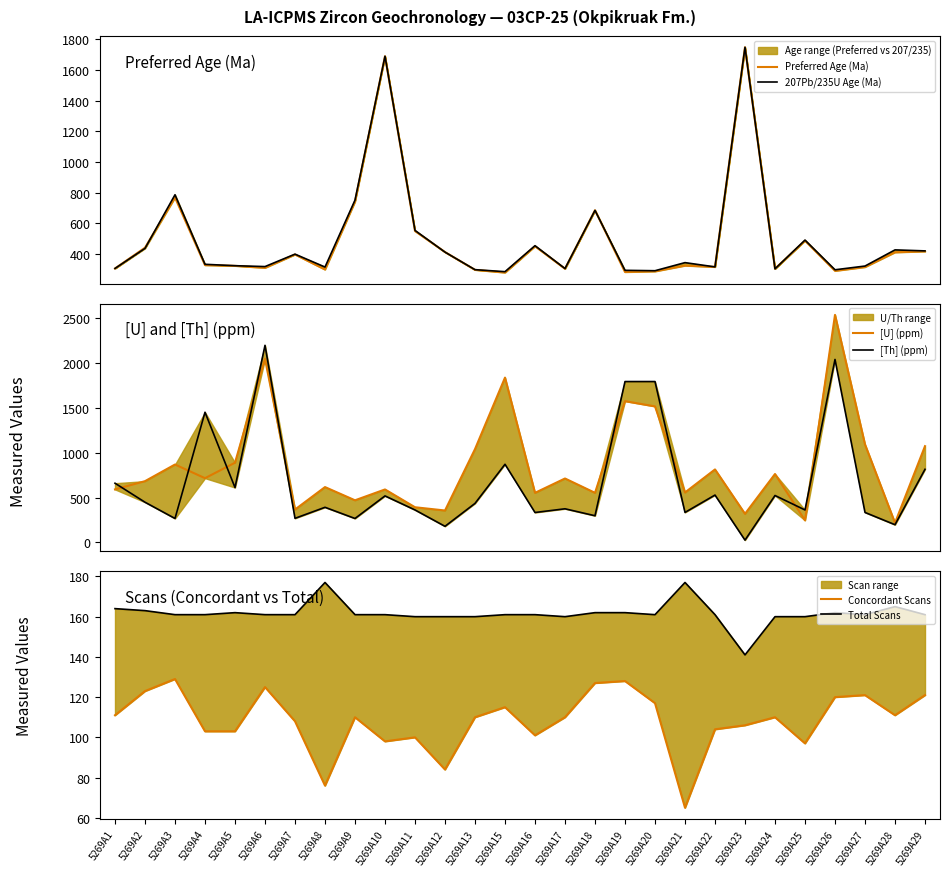

At which label is [U] (ppm) closest to 1378?

5269A20